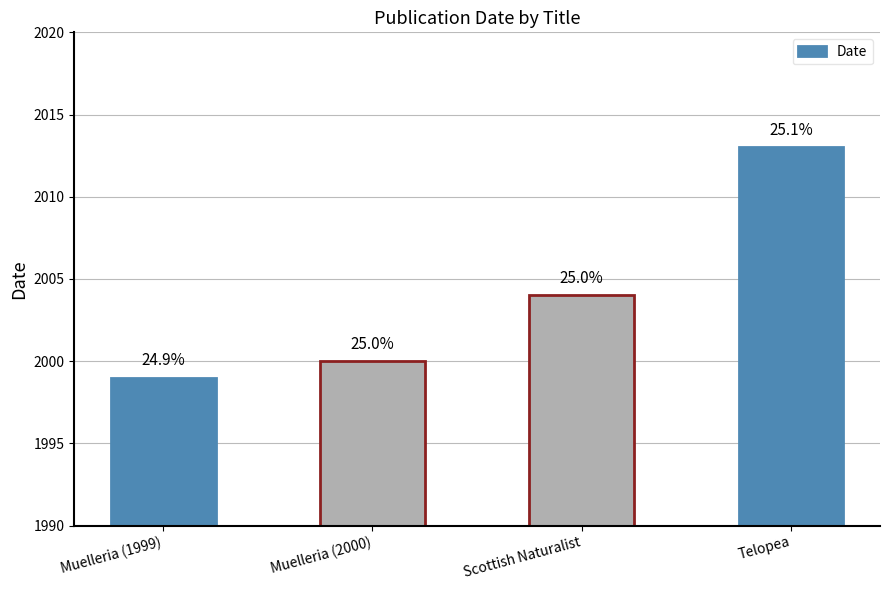

True or false: the data shows 958 at Muelleria (1999).

False